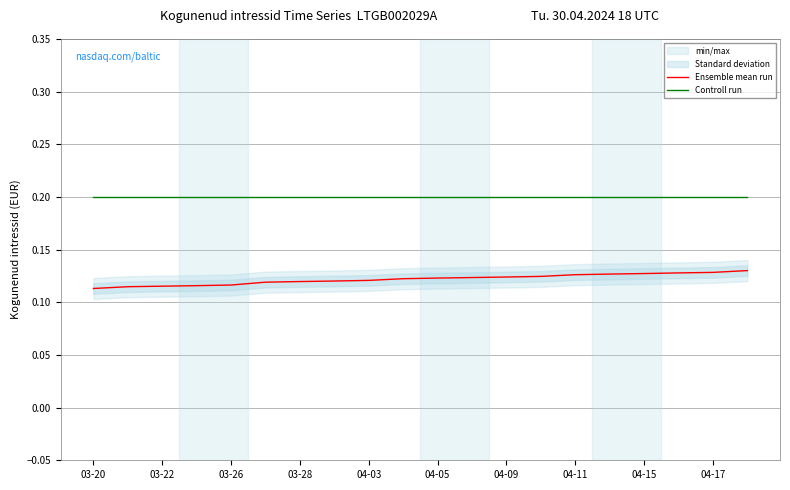

The value of Ensemble mean run at 04-17 is 0.2. True or false?

False